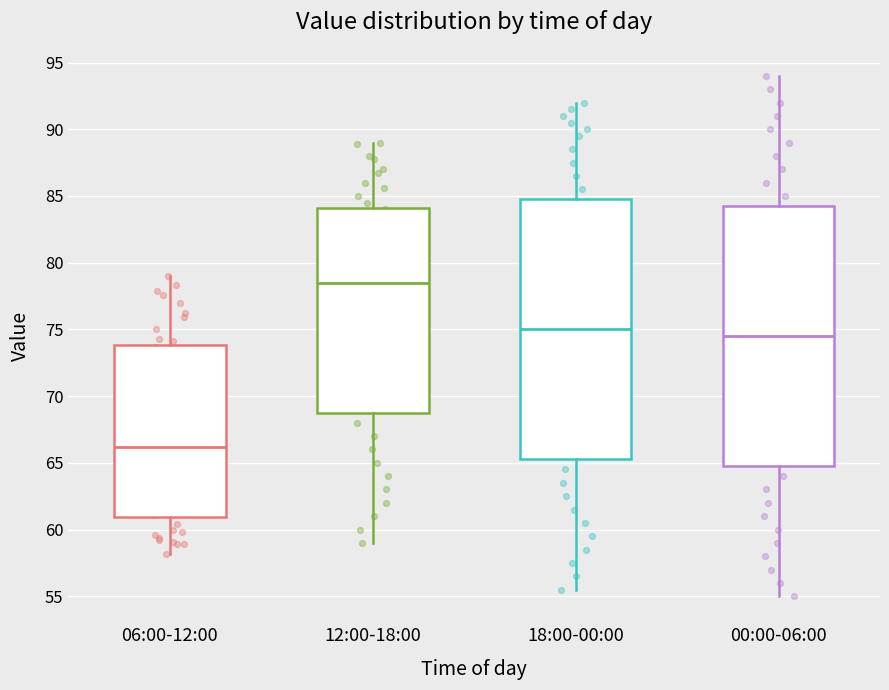

Which box has the lowest median line?

06:00-12:00